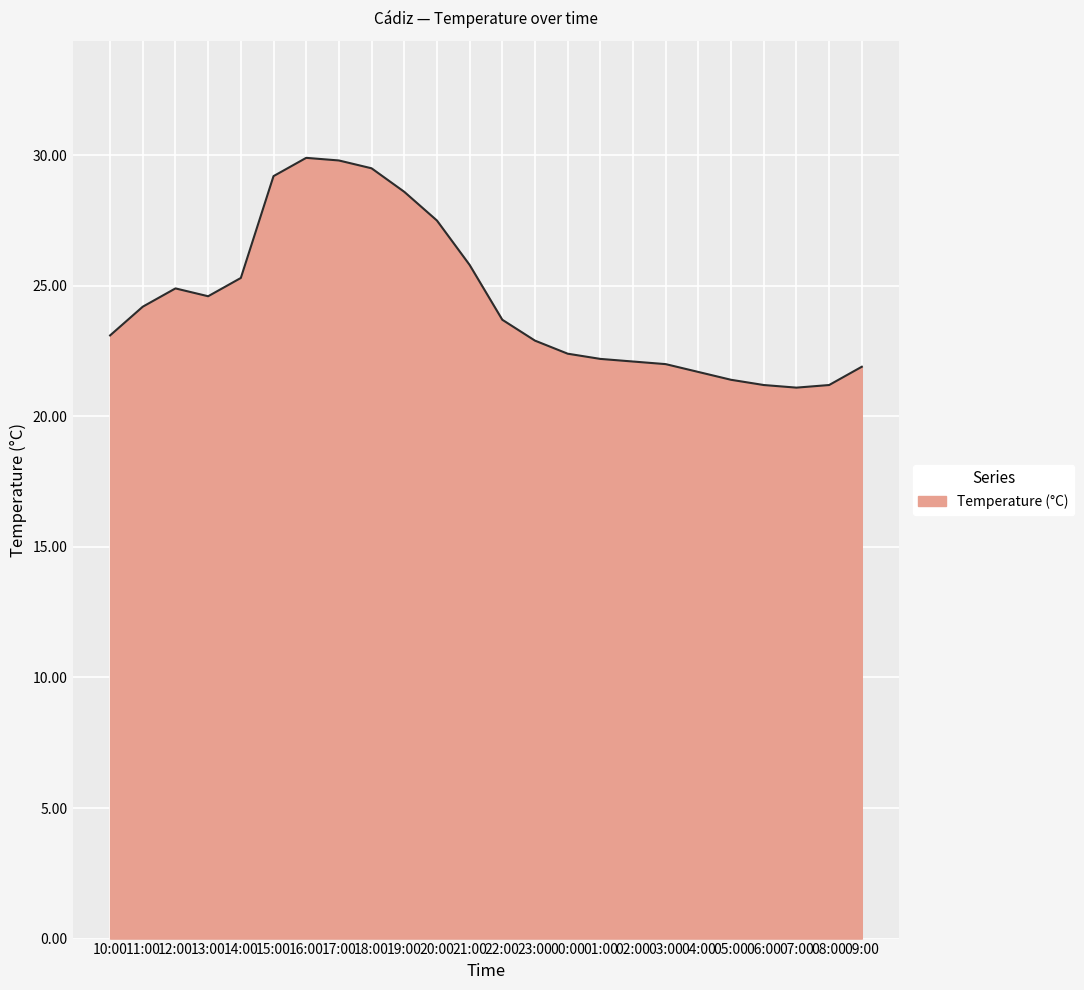

What is the sum of the values at 15:00 and 01:00?

51.4